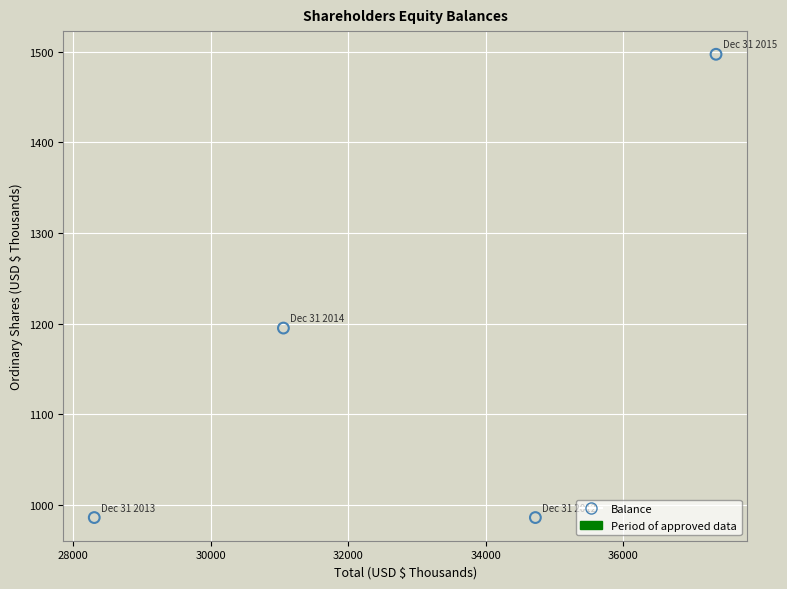

What Y value in the scatter plot is closest to 1241?

1195